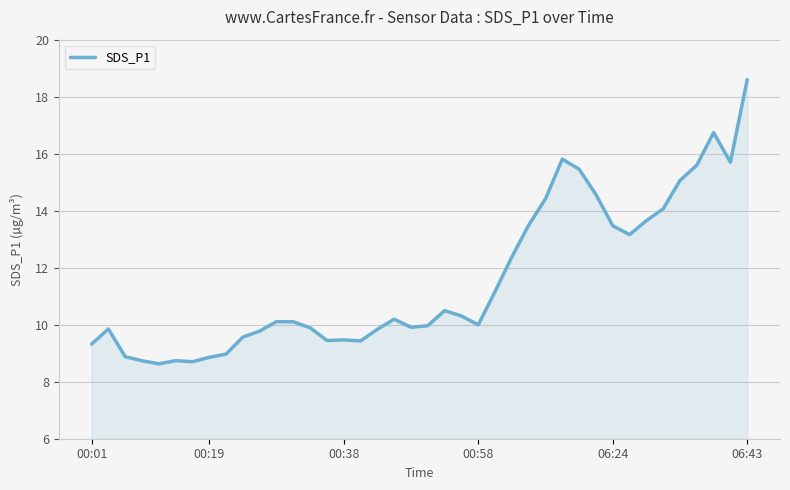

What is the greatest value displayed?

18.6